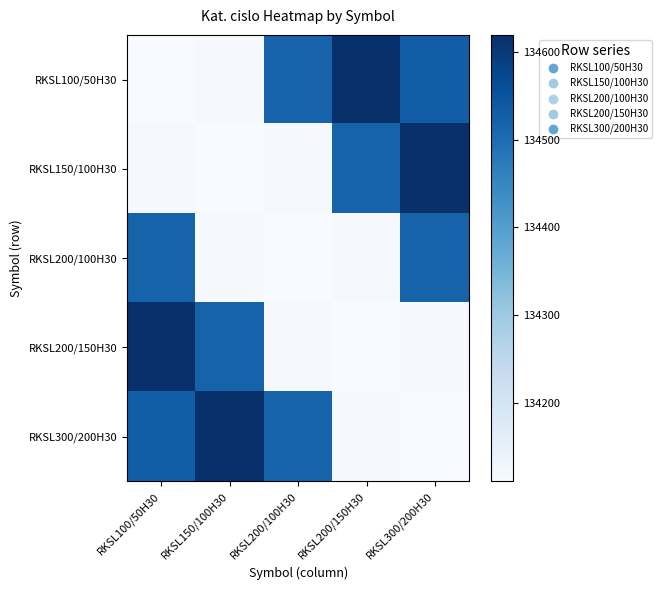

At which category is the sum across all series the highest?

RKSL100/50H30